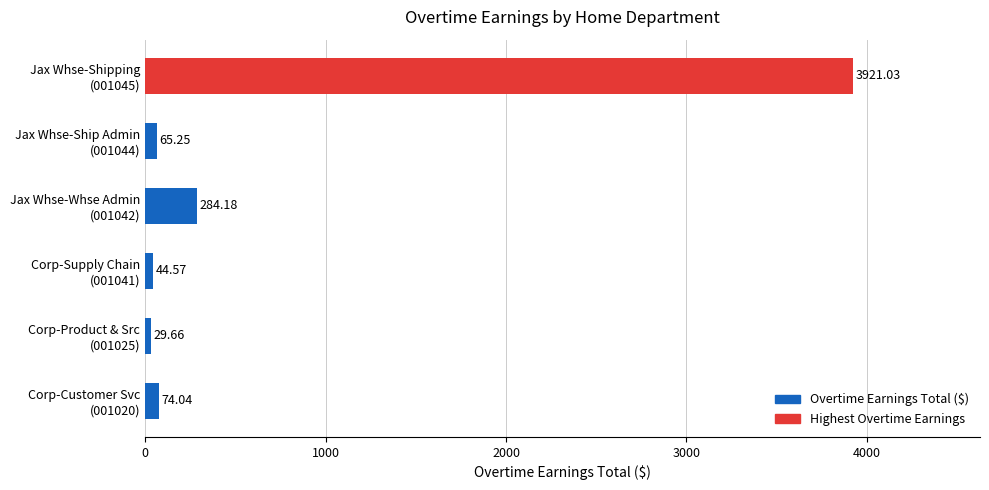

Does the chart contain stacked bars?

No